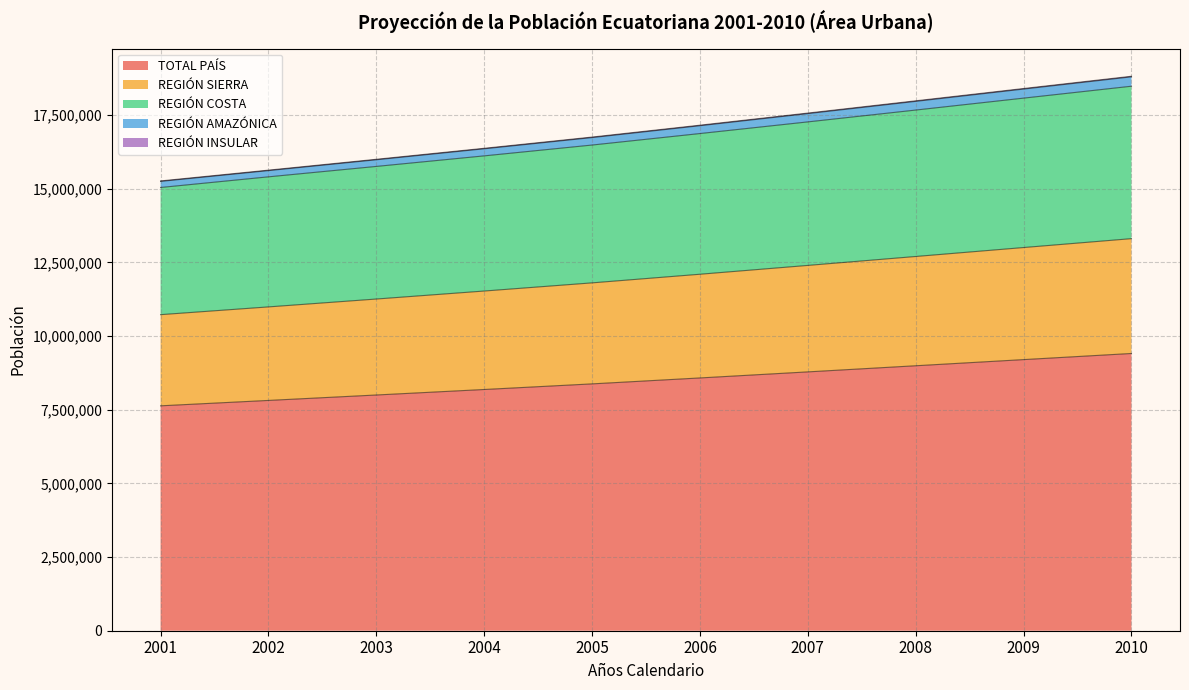

Is it true that REGIÓN COSTA equals 10014900 at 2008?

False